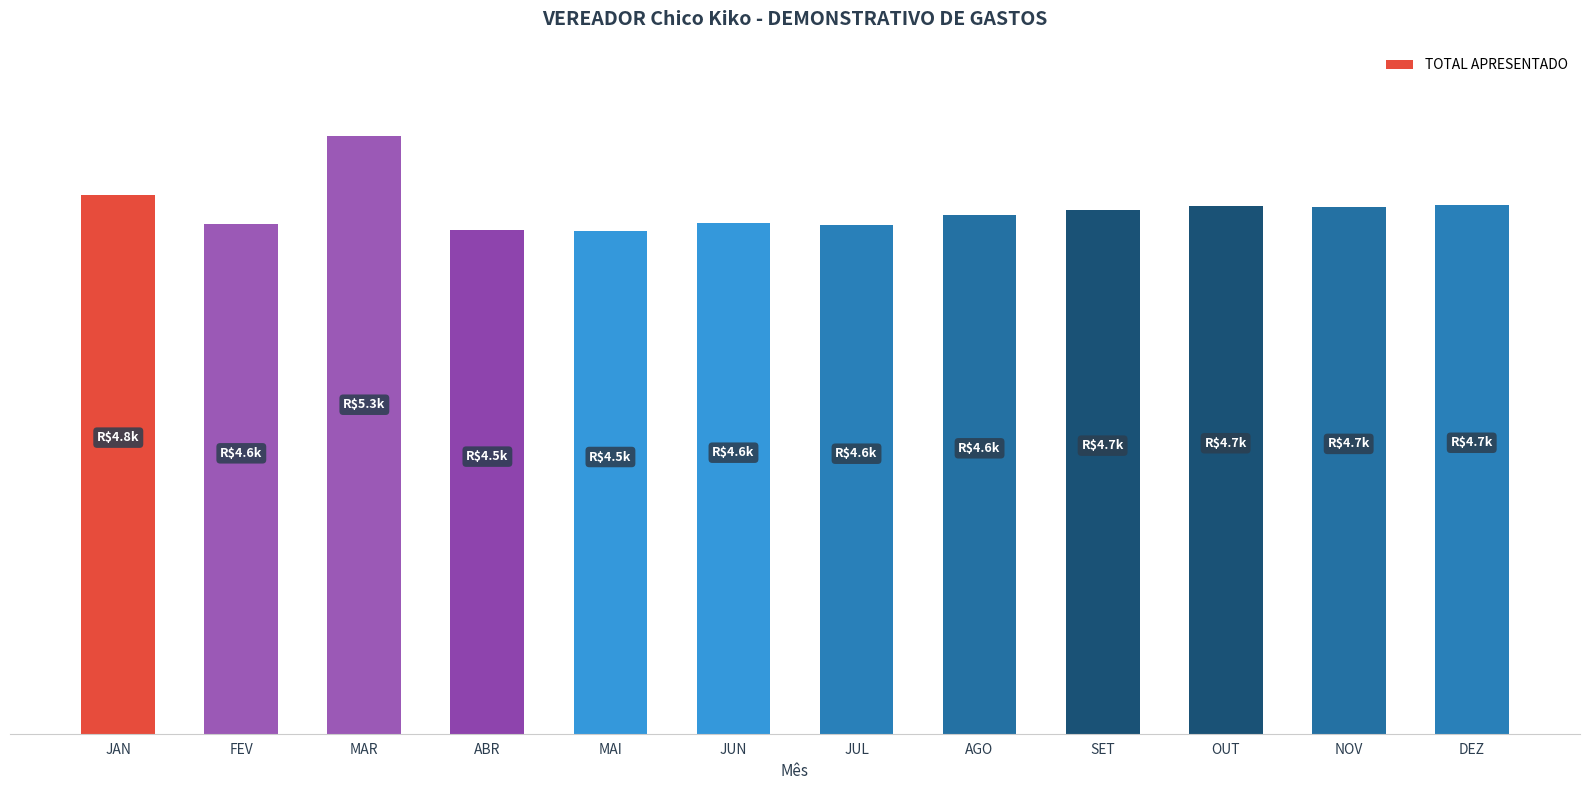

What is the value of the 5th bar from the left?

4500.0